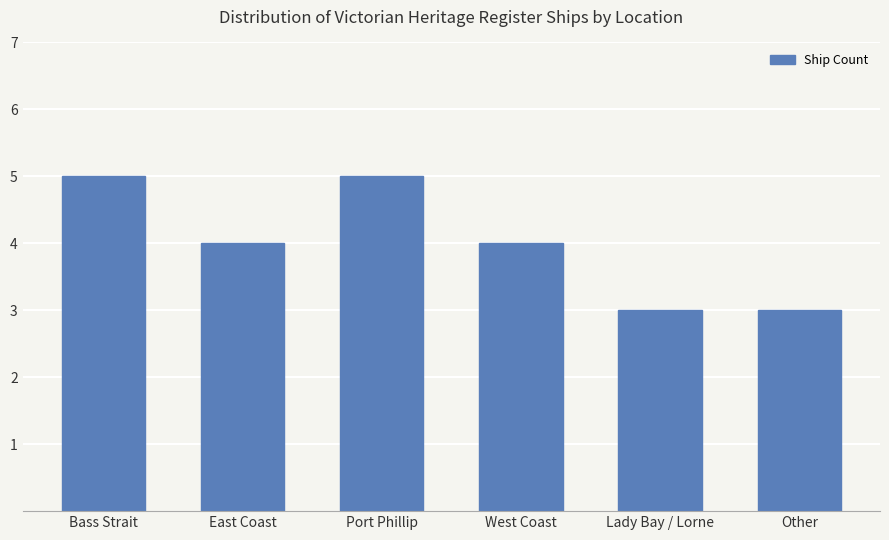

Reading left to right, extract all data points from this chart.

Bass Strait=5	East Coast=4	Port Phillip=5	West Coast=4	Lady Bay / Lorne=3	Other=3